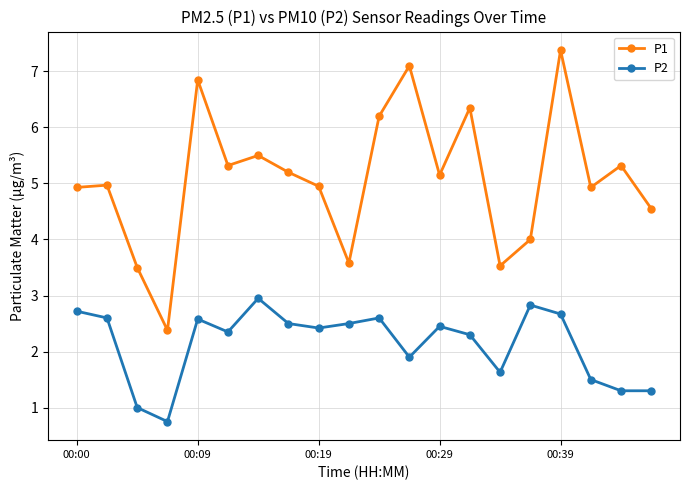

Which series has the widest spread of values?

P1